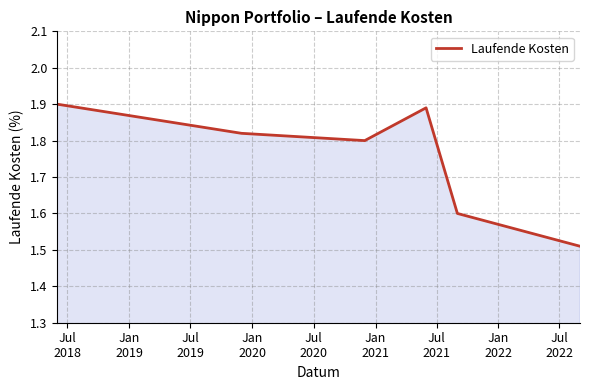

How many values are between 1 and 2?

6